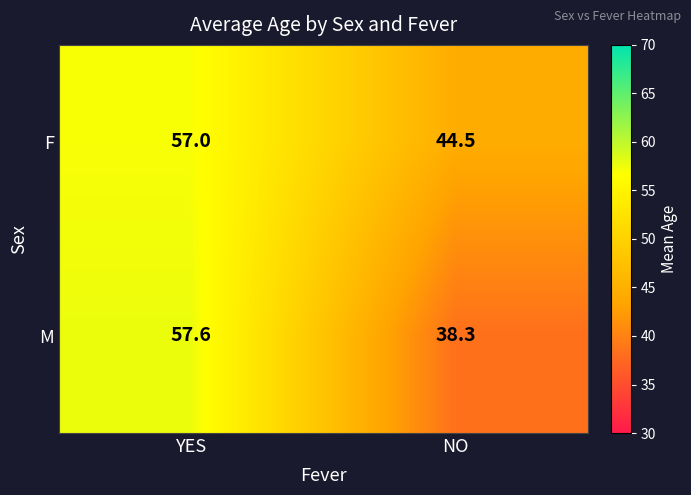

What is the total value across all series at NO?

82.8